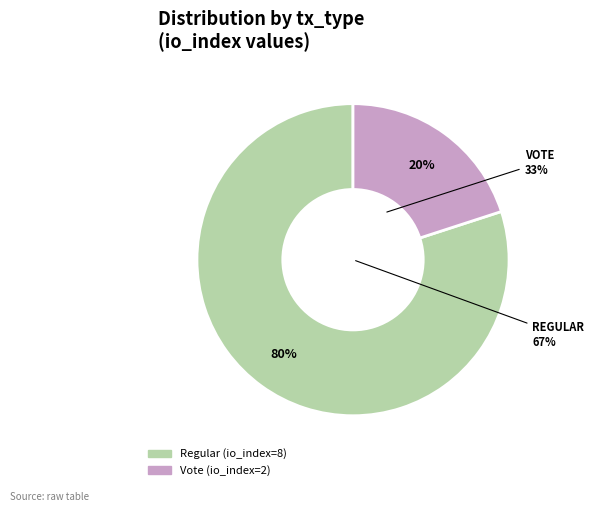

Rank the categories by value from lowest to highest.

Vote, Regular